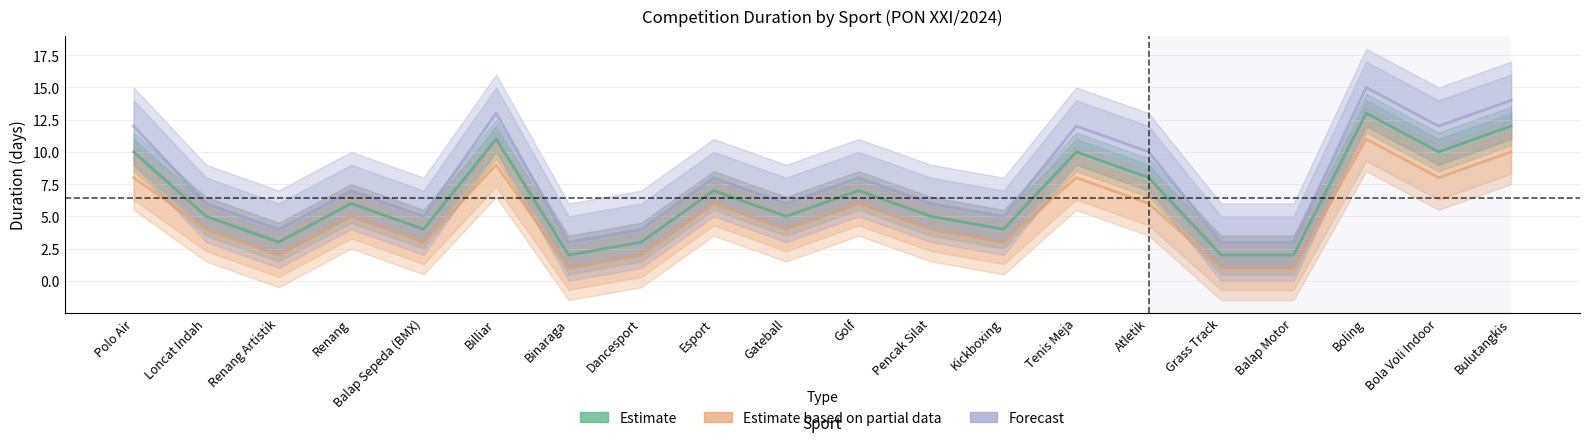

How many lines are shown in the chart?

3